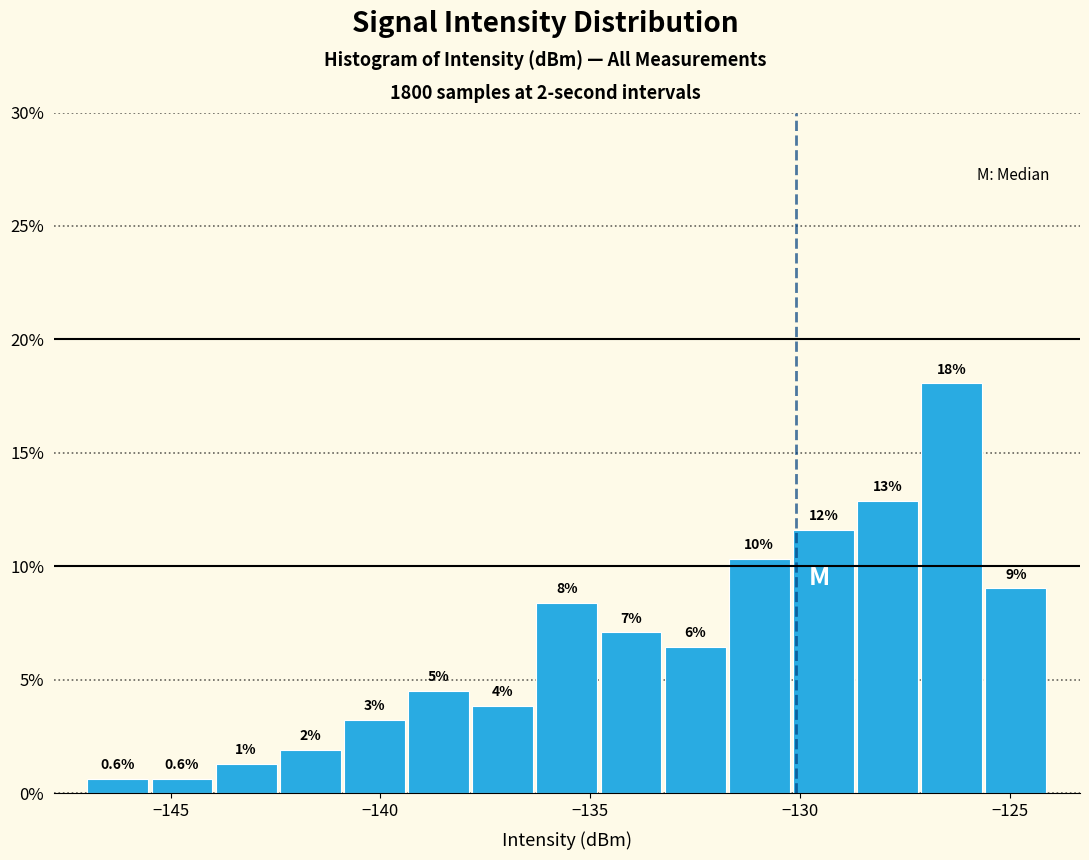

Read against the x-axis, roughly where is the centre of the tallest bar?

-126.5